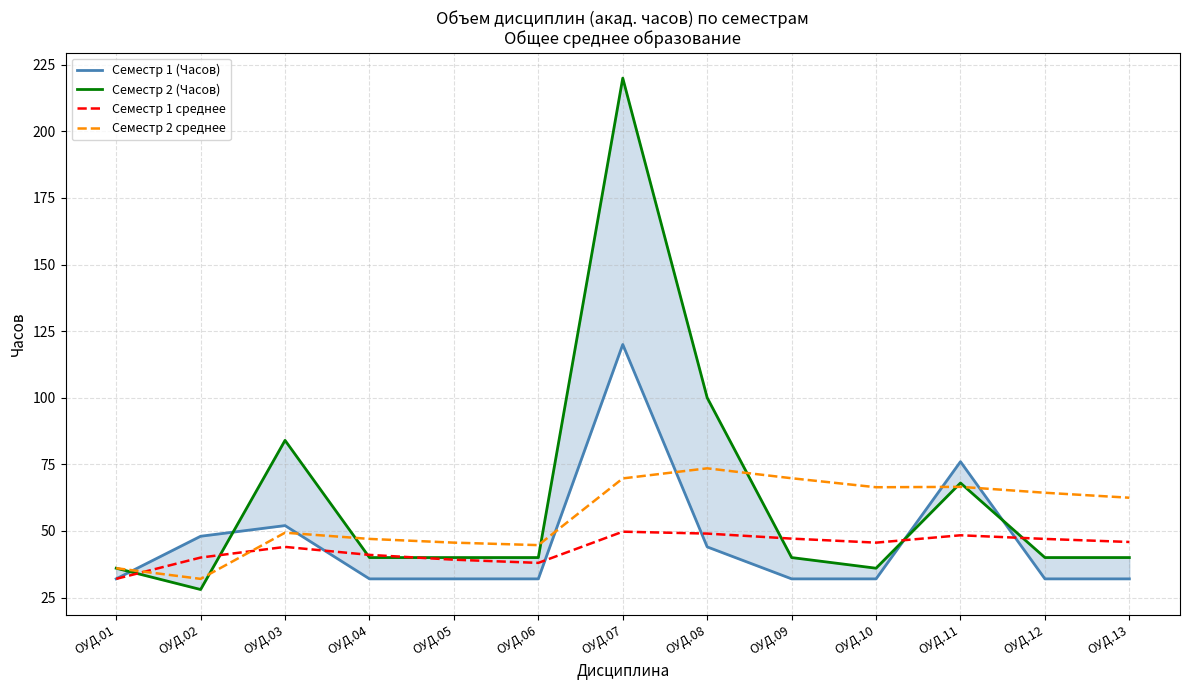

Between ОУД.06 and ОУД.11, which is larger?

ОУД.11